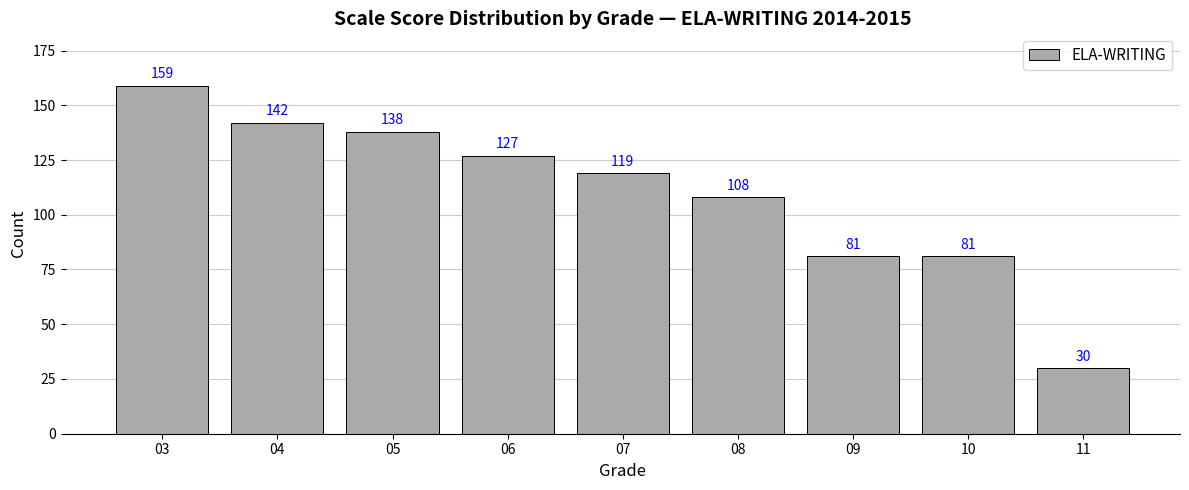

What is the sum of all values?

985